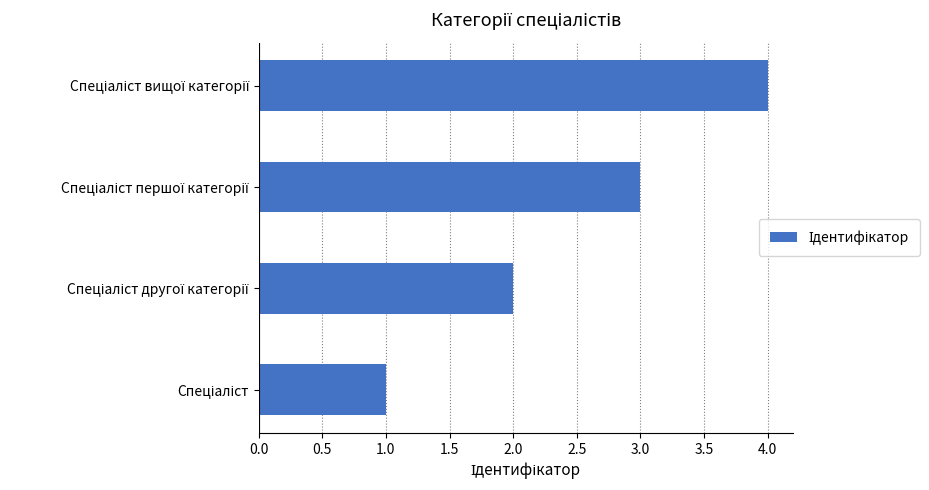

What is the sum of all values?

10